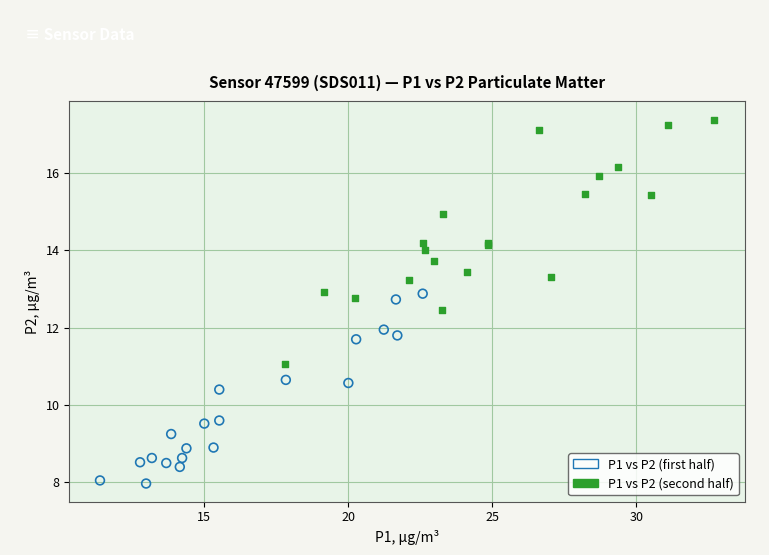

Which series has the widest spread of Y values?

P1 vs P2 (second half)